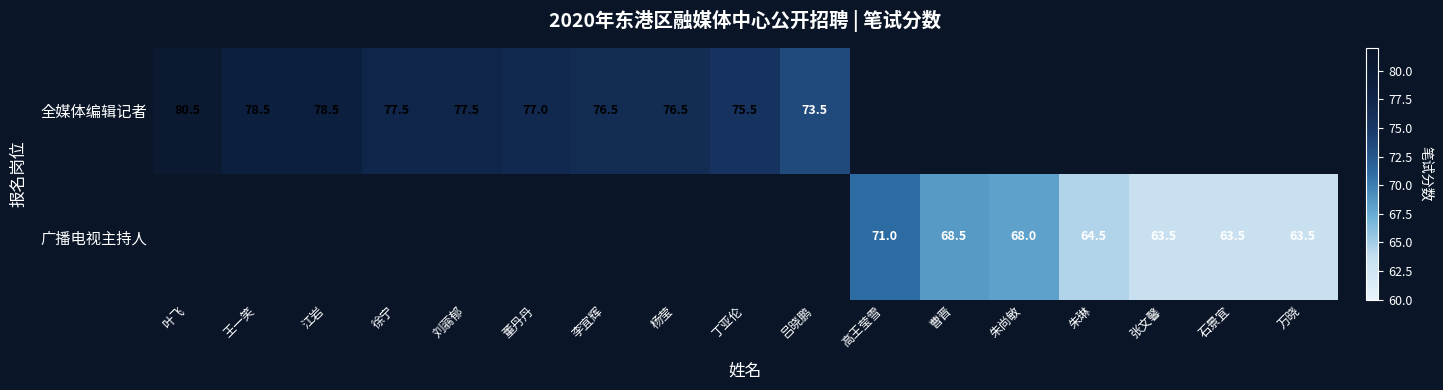

What is the difference between the 全媒体编辑记者 values at 叶飞 and 董丹丹?

3.5